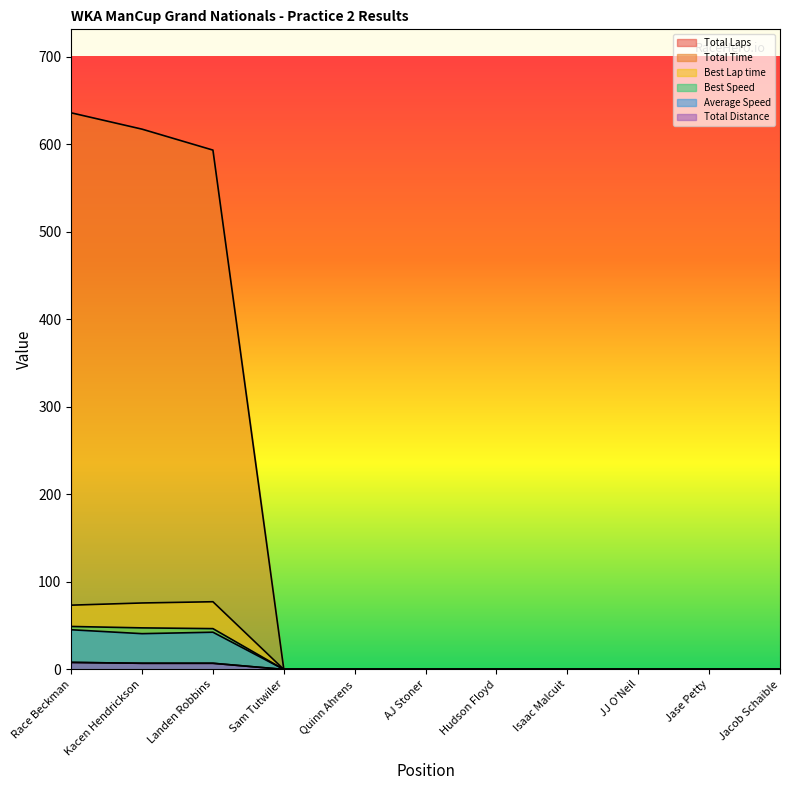

Is the value of Average Speed at Kacen Hendrickson greater than the value of Best Lap time at Jase Petty?

Yes